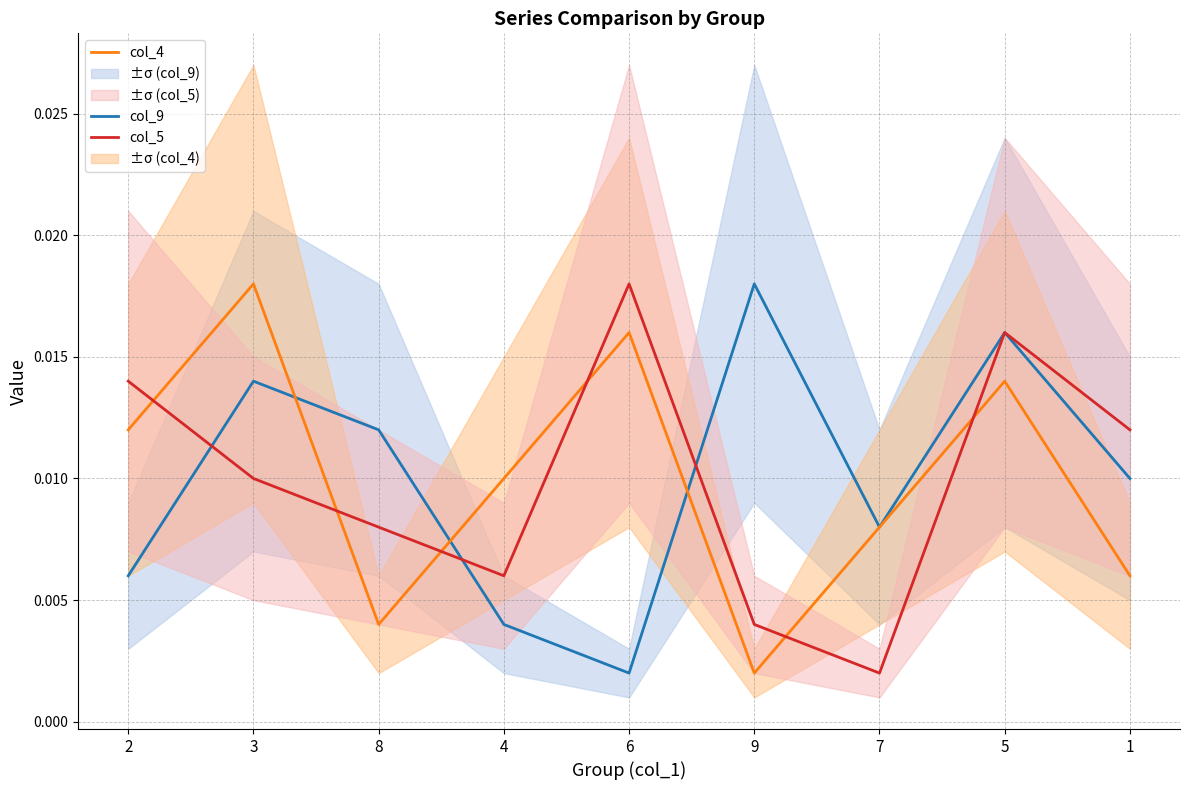

Which series has the widest spread of values?

col_9